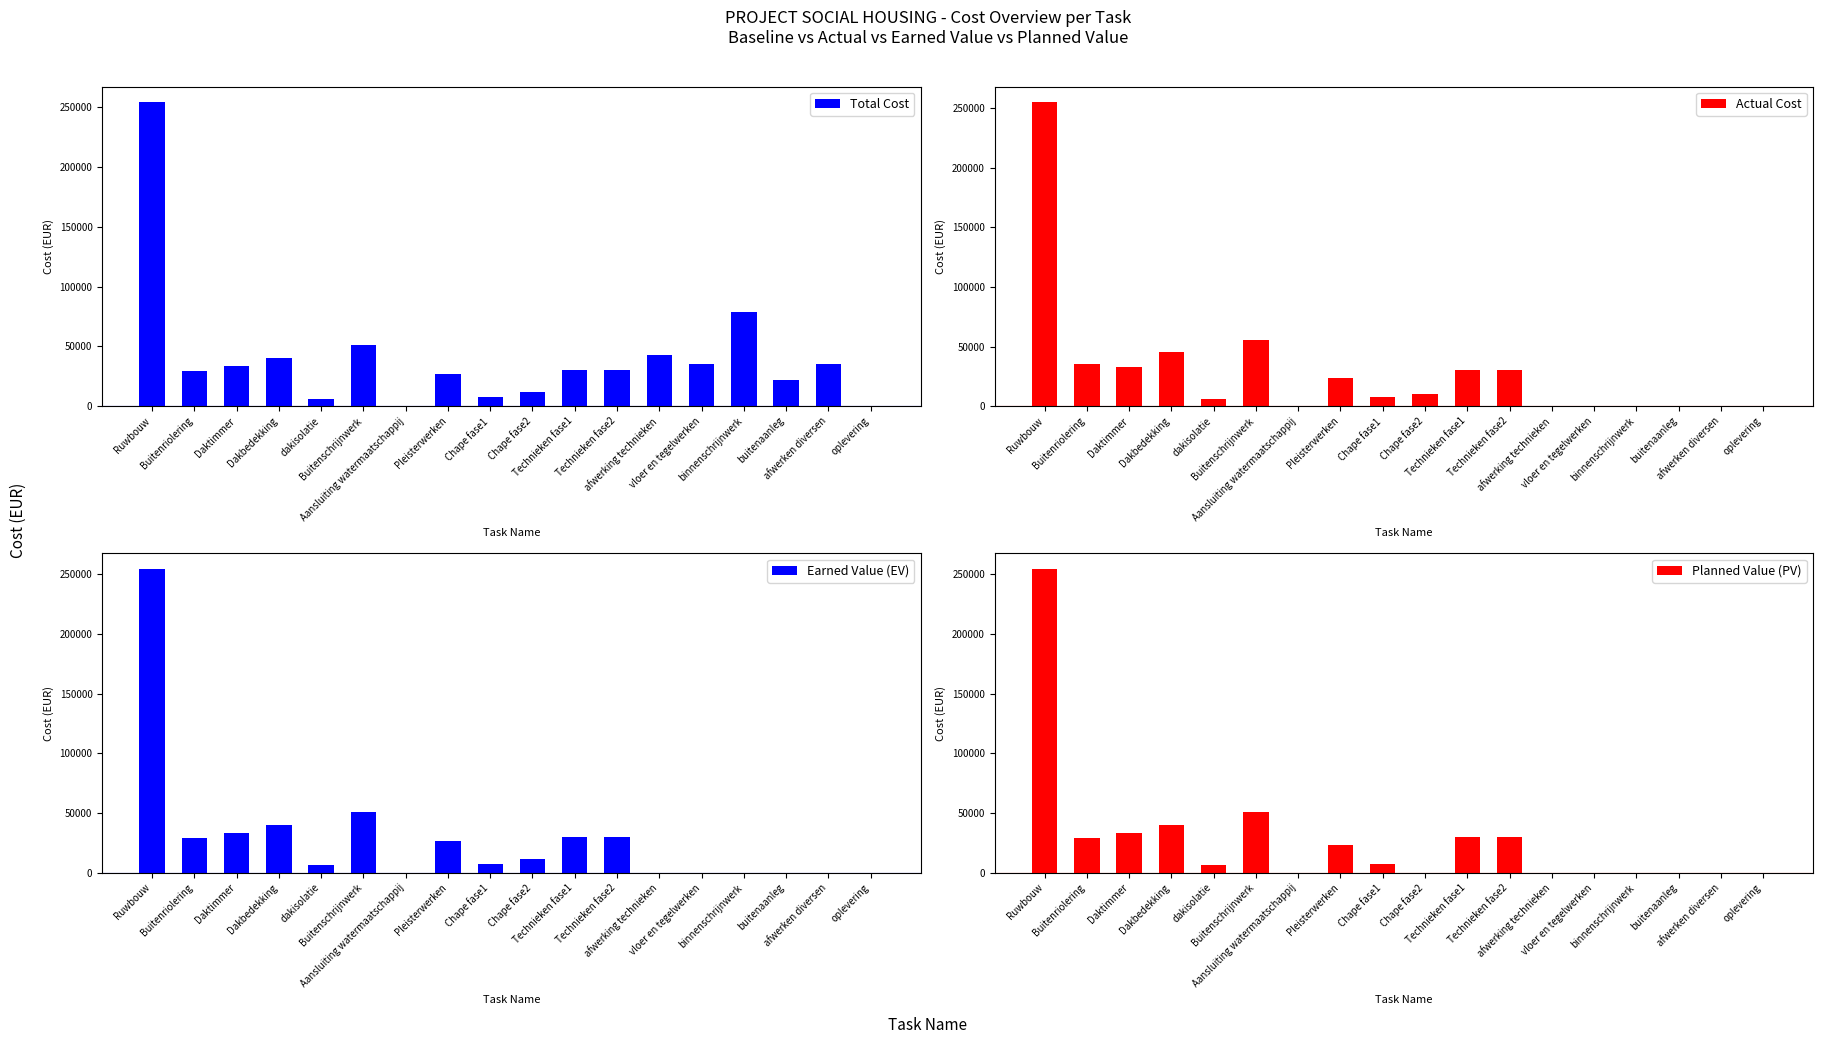

The Planned Value (PV) series shows 67147.1 at Buitenschrijnwerk. True or false?

False